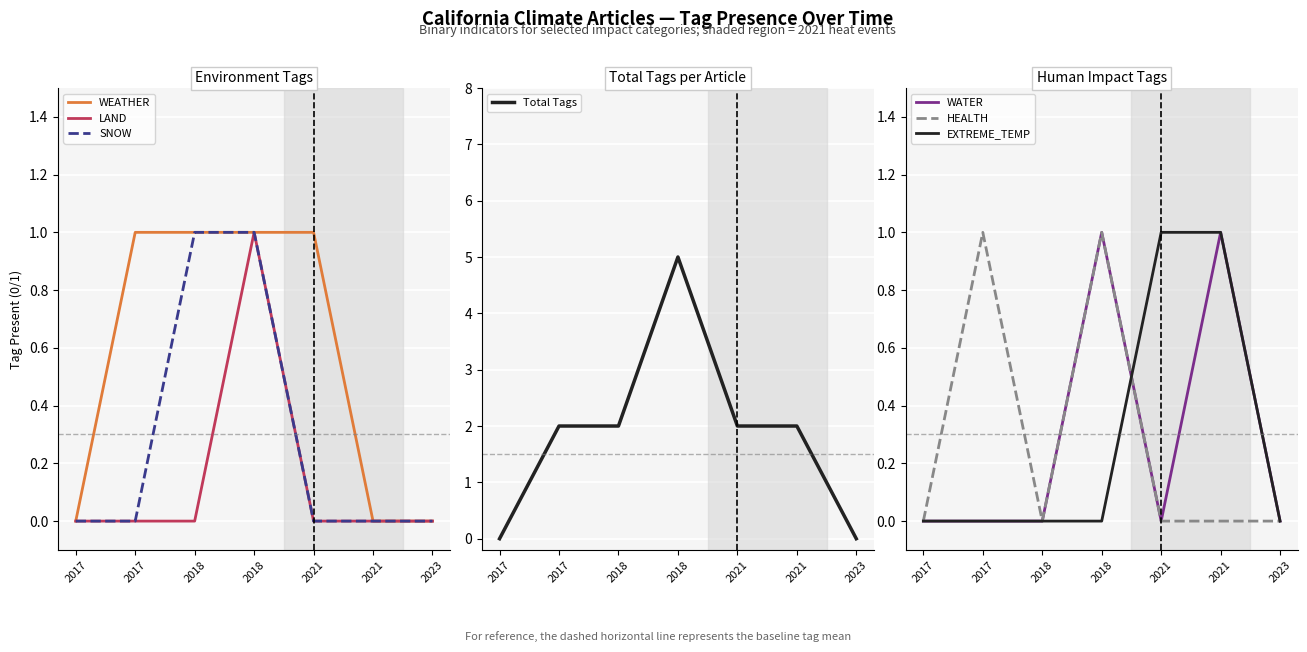

True or false: HEALTH and LAND intersect in this chart.

False